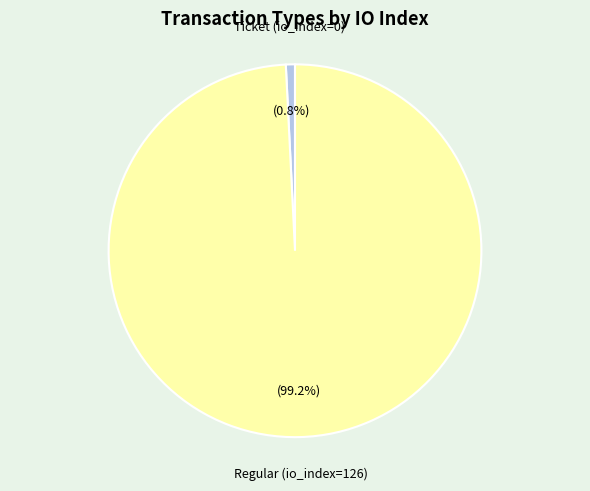

Does any single category account for the majority?

Yes